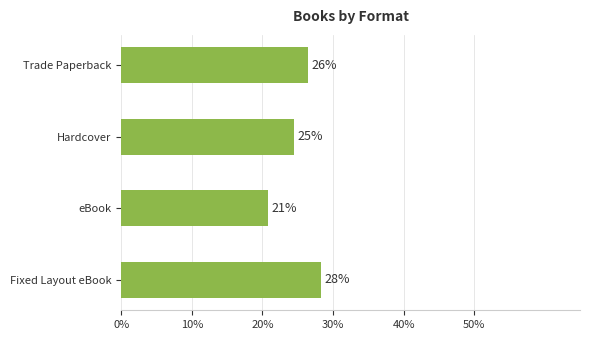

What is the difference between the maximum and minimum values?

7.5